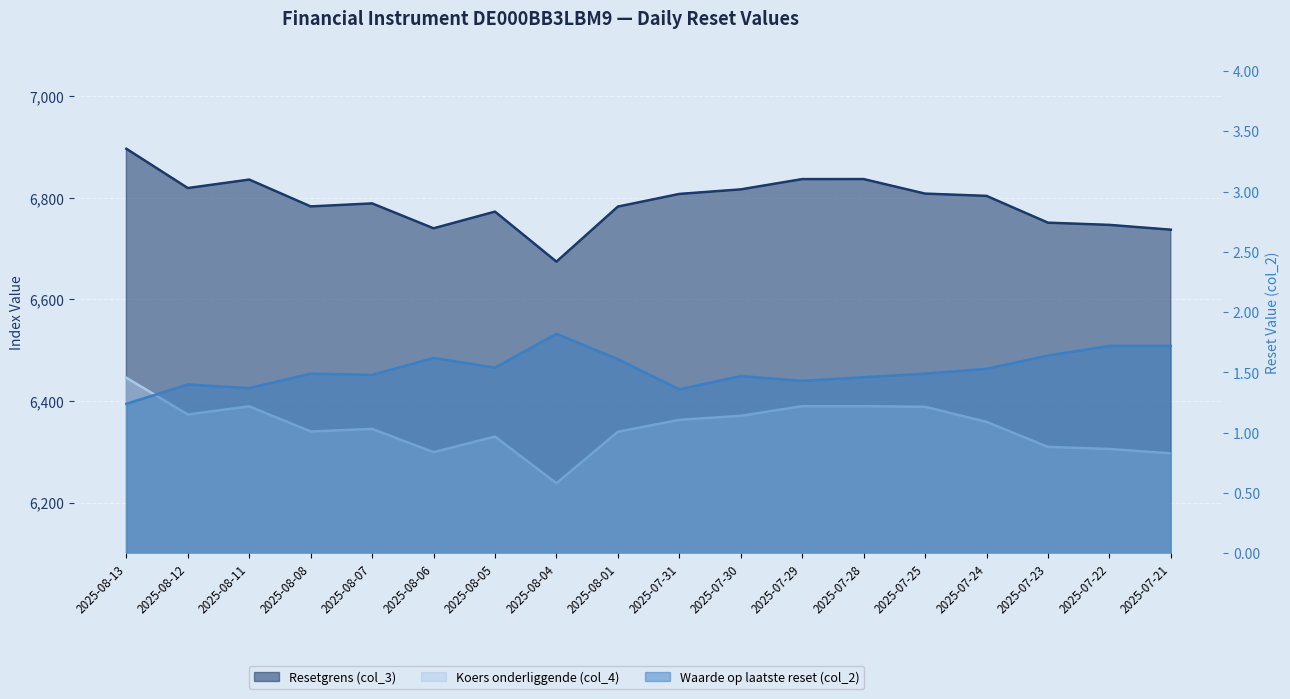

At which category does the chart reach its peak across all series?

2025-08-13